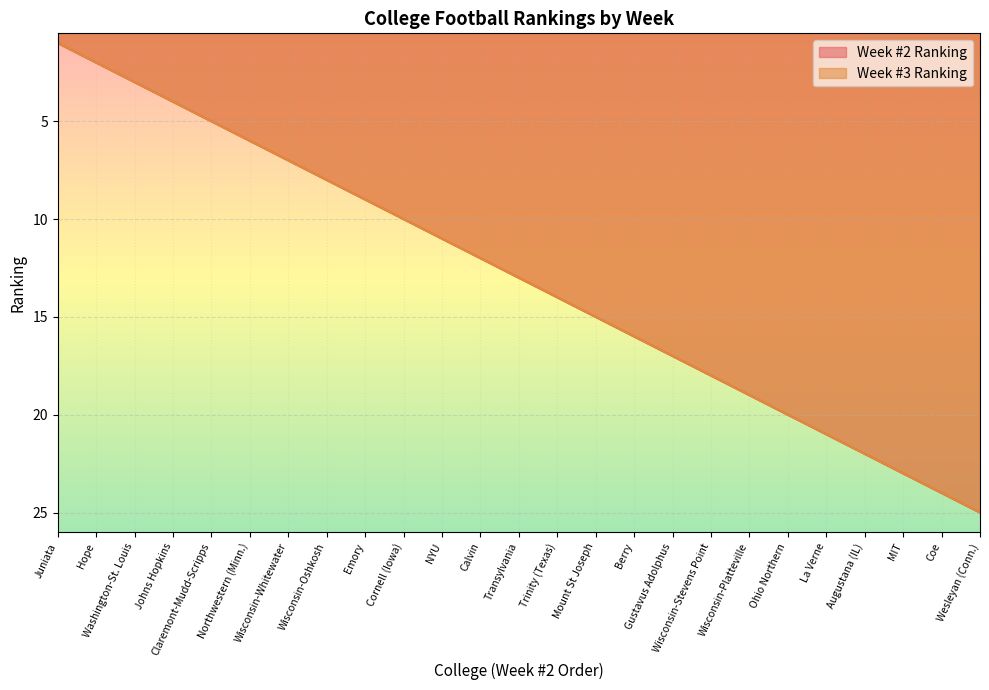

Between Juniata and Cornell (Iowa), which is larger?

Cornell (Iowa)